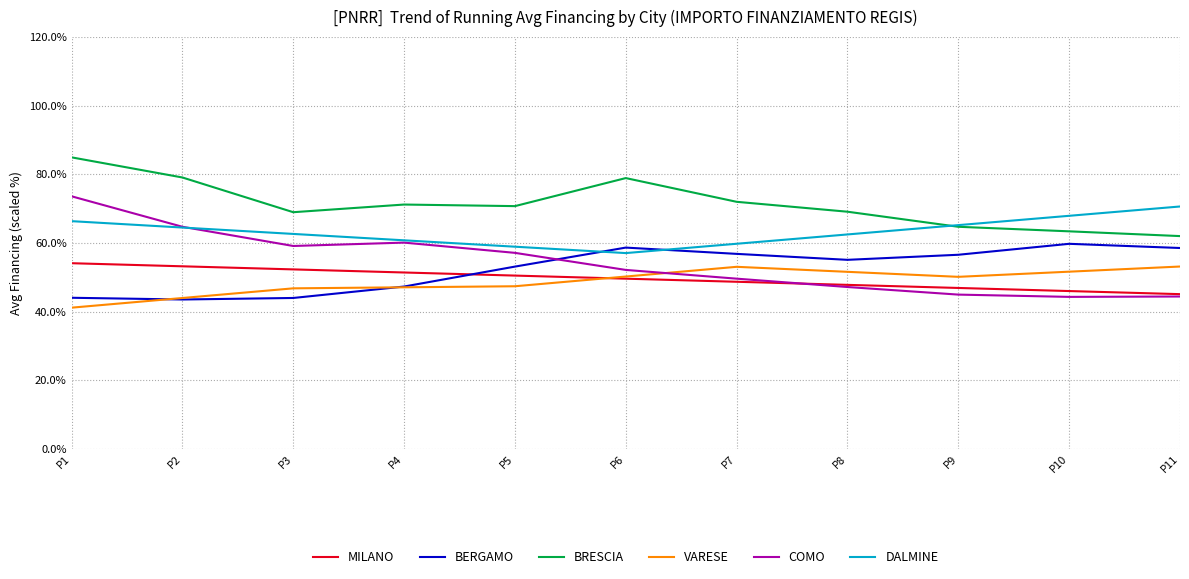

At how many categories does at least one series exceed 60?

11